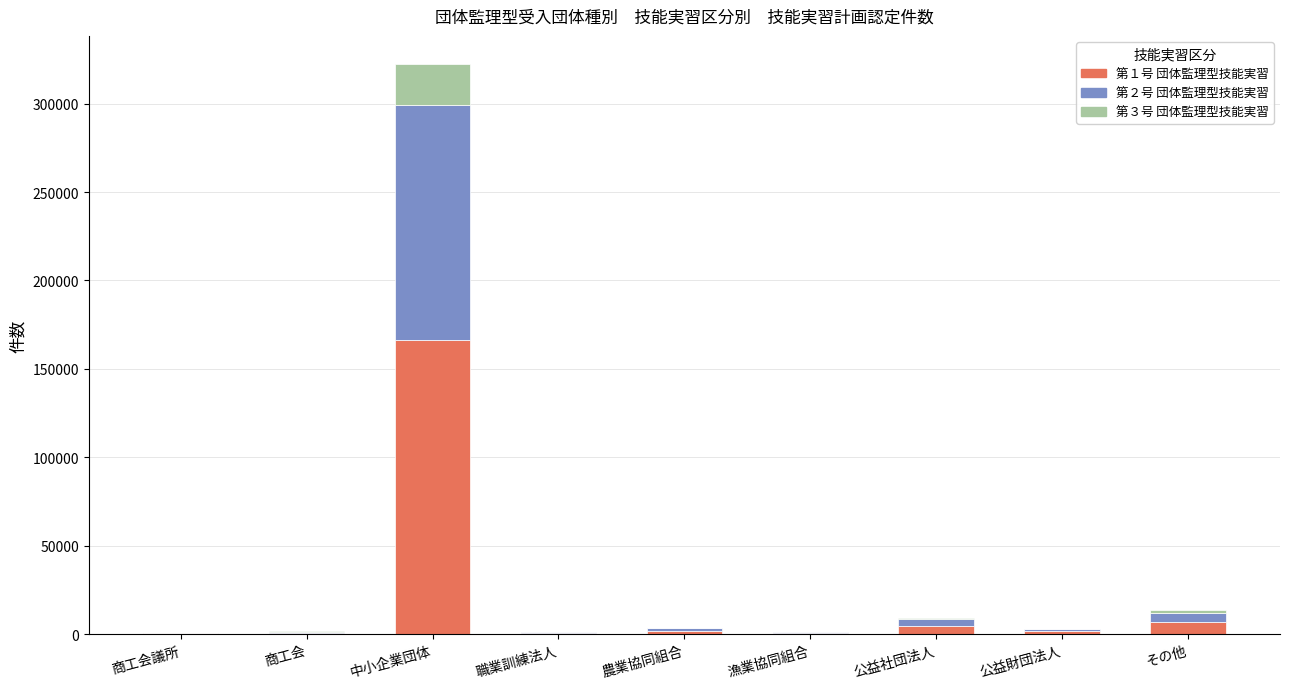

At which category is the sum across all series the highest?

中小企業団体